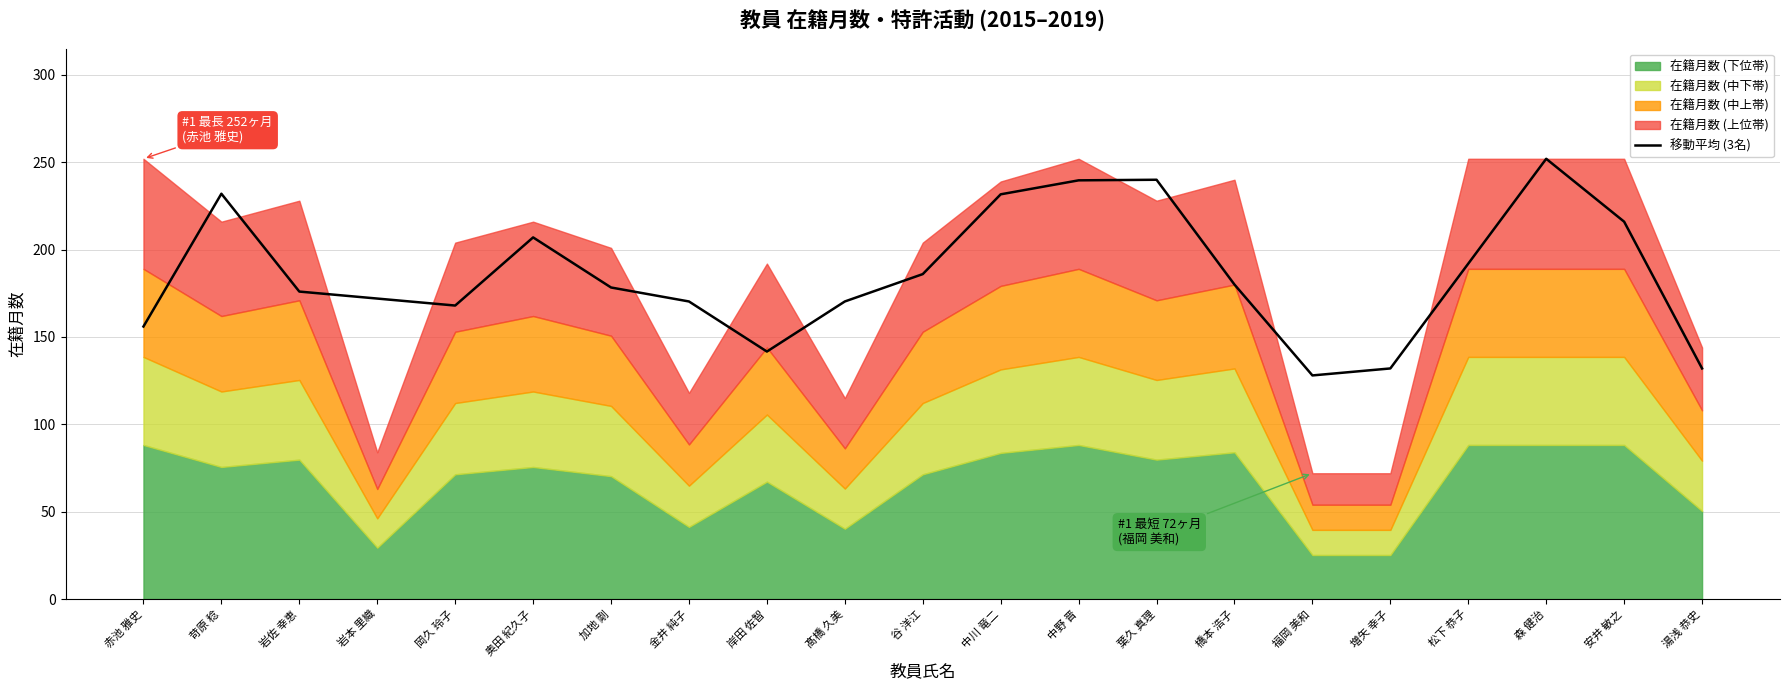

The chart shows a value of 148.4 at 苛原 稔. True or false?

False